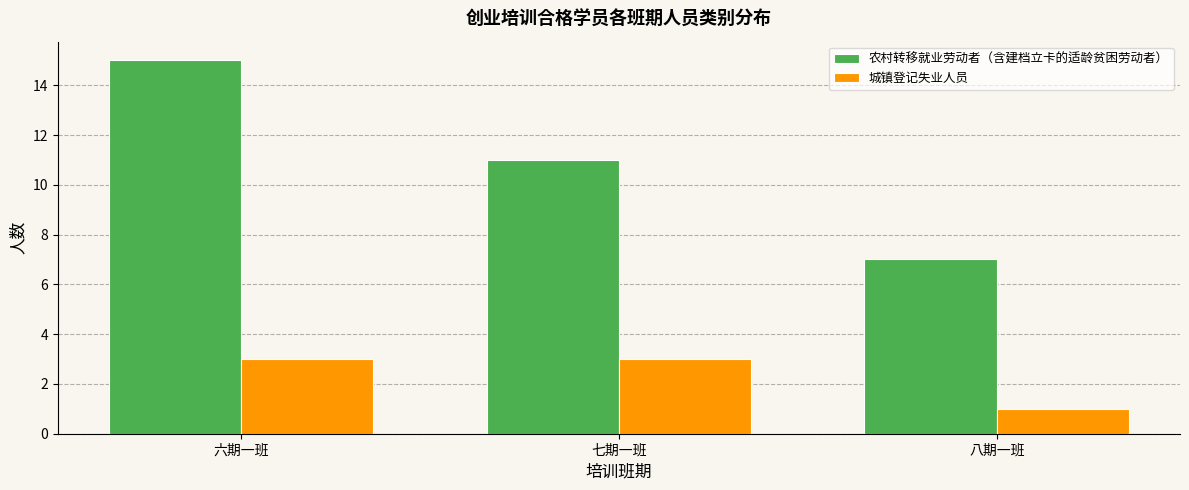

Reading left to right, transcribe all the data shown in this chart.

农村转移就业劳动者（含建档立卡的适龄贫困劳动者）: 六期一班=15	七期一班=11	八期一班=7
城镇登记失业人员: 六期一班=3	七期一班=3	八期一班=1